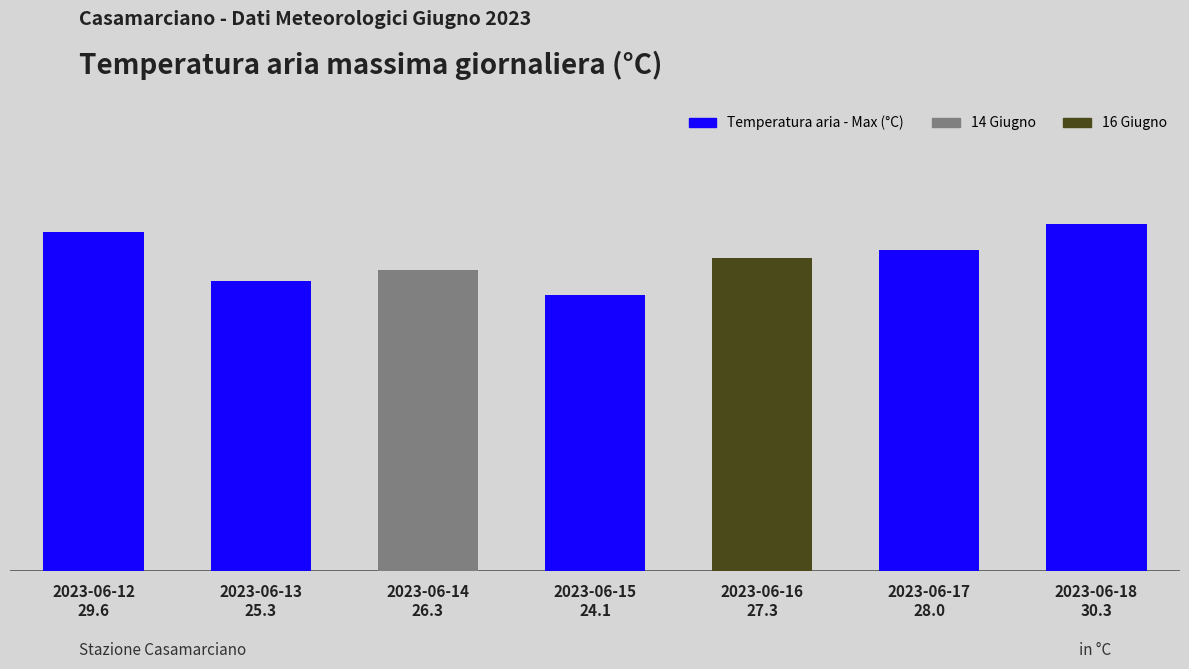

Read the value at 2023-06-15
24.1.

24.1